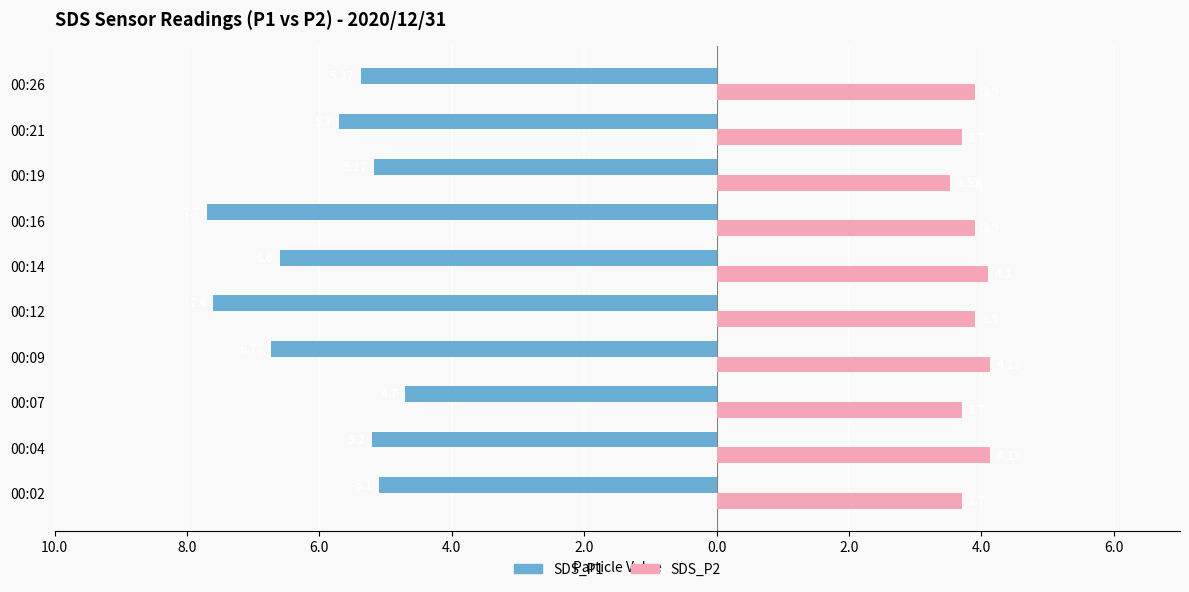

What are all the series names shown in the legend?

SDS_P1, SDS_P2